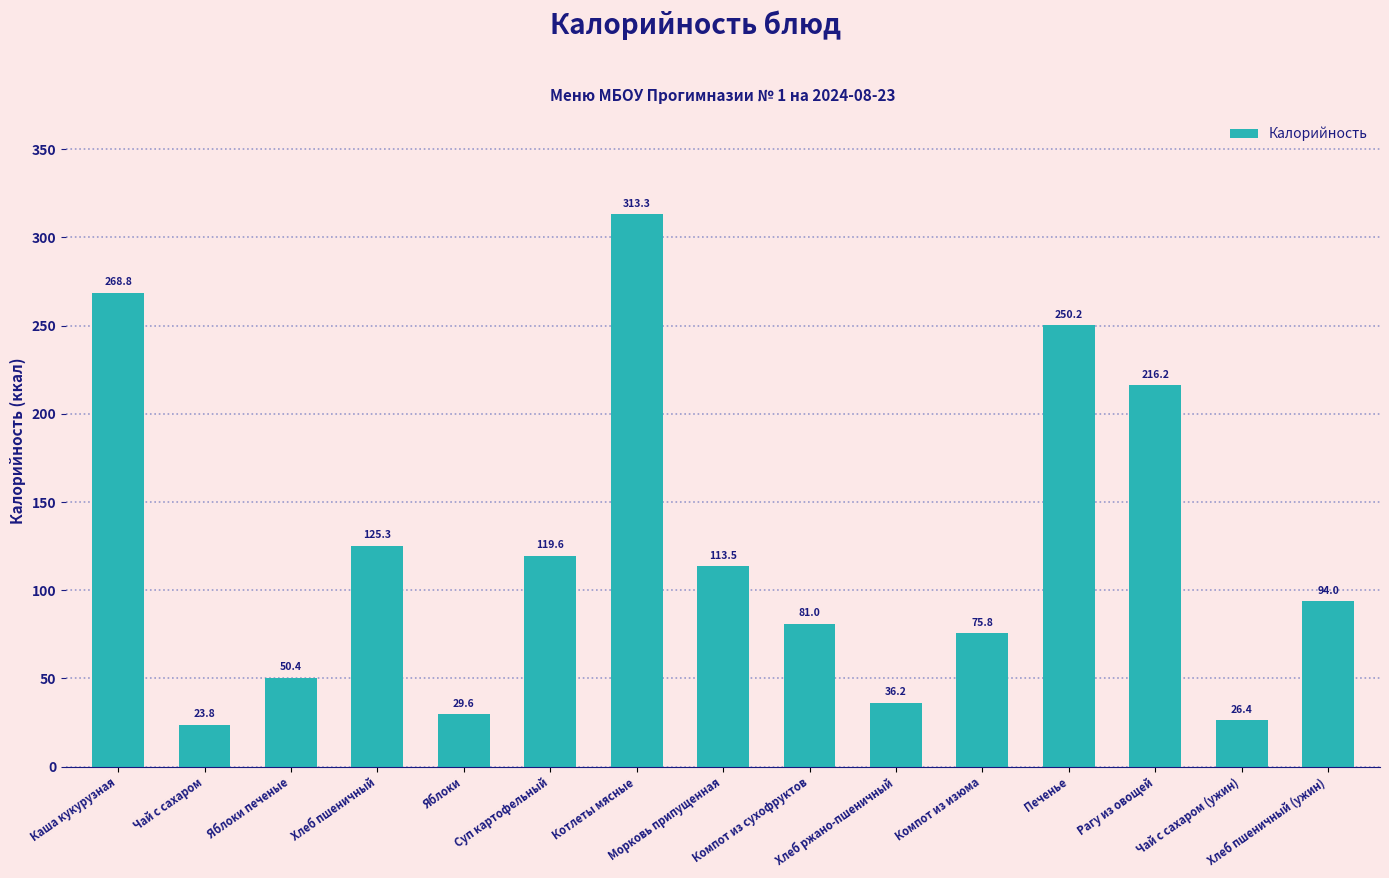

What position from the left is Чай с сахаром?

2